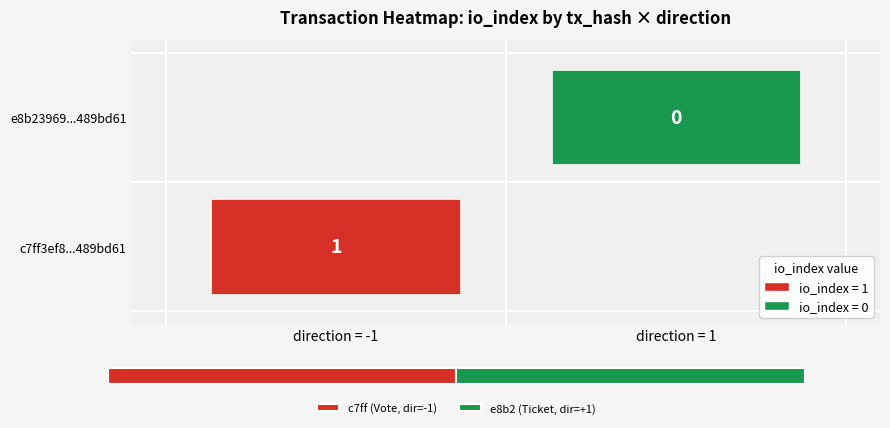

At 1, list the series in order from smallest to largest.

e8b239693145d97716f51d934fcd37a92a8f47e, c7ff3ef80289f7a501a8fe4f59c39ee4489bd61